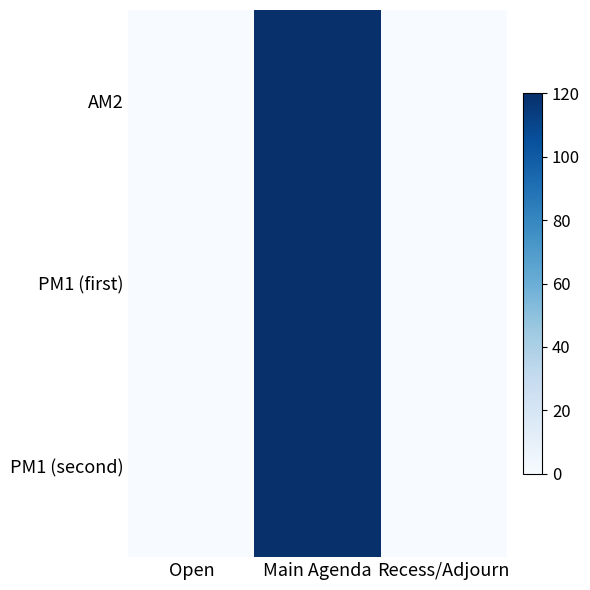

Reading left to right, transcribe all the data shown in this chart.

AM2: Open=0	Main Agenda=120	Recess/Adjourn=0
PM1 (first): Open=0	Main Agenda=120	Recess/Adjourn=0
PM1 (second): Open=0	Main Agenda=120	Recess/Adjourn=0